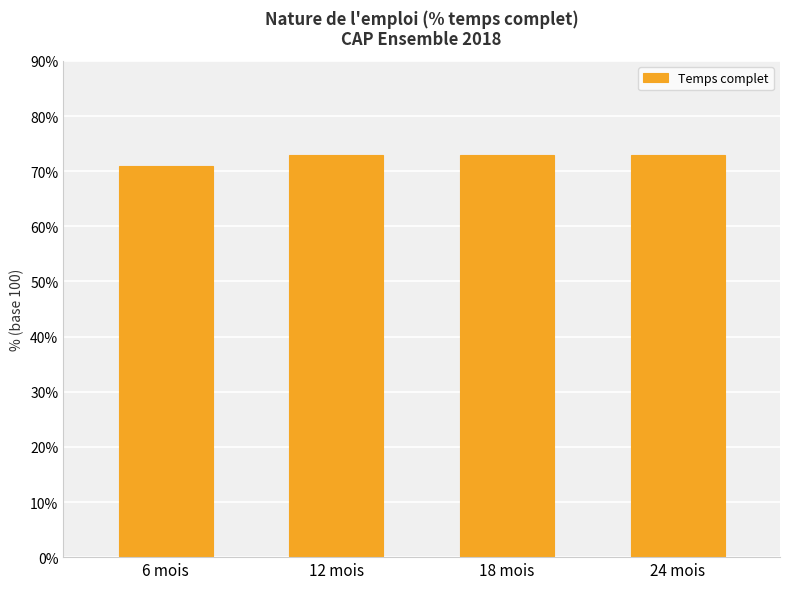

Reading left to right, list all the values displayed in this chart.

71	73	73	73